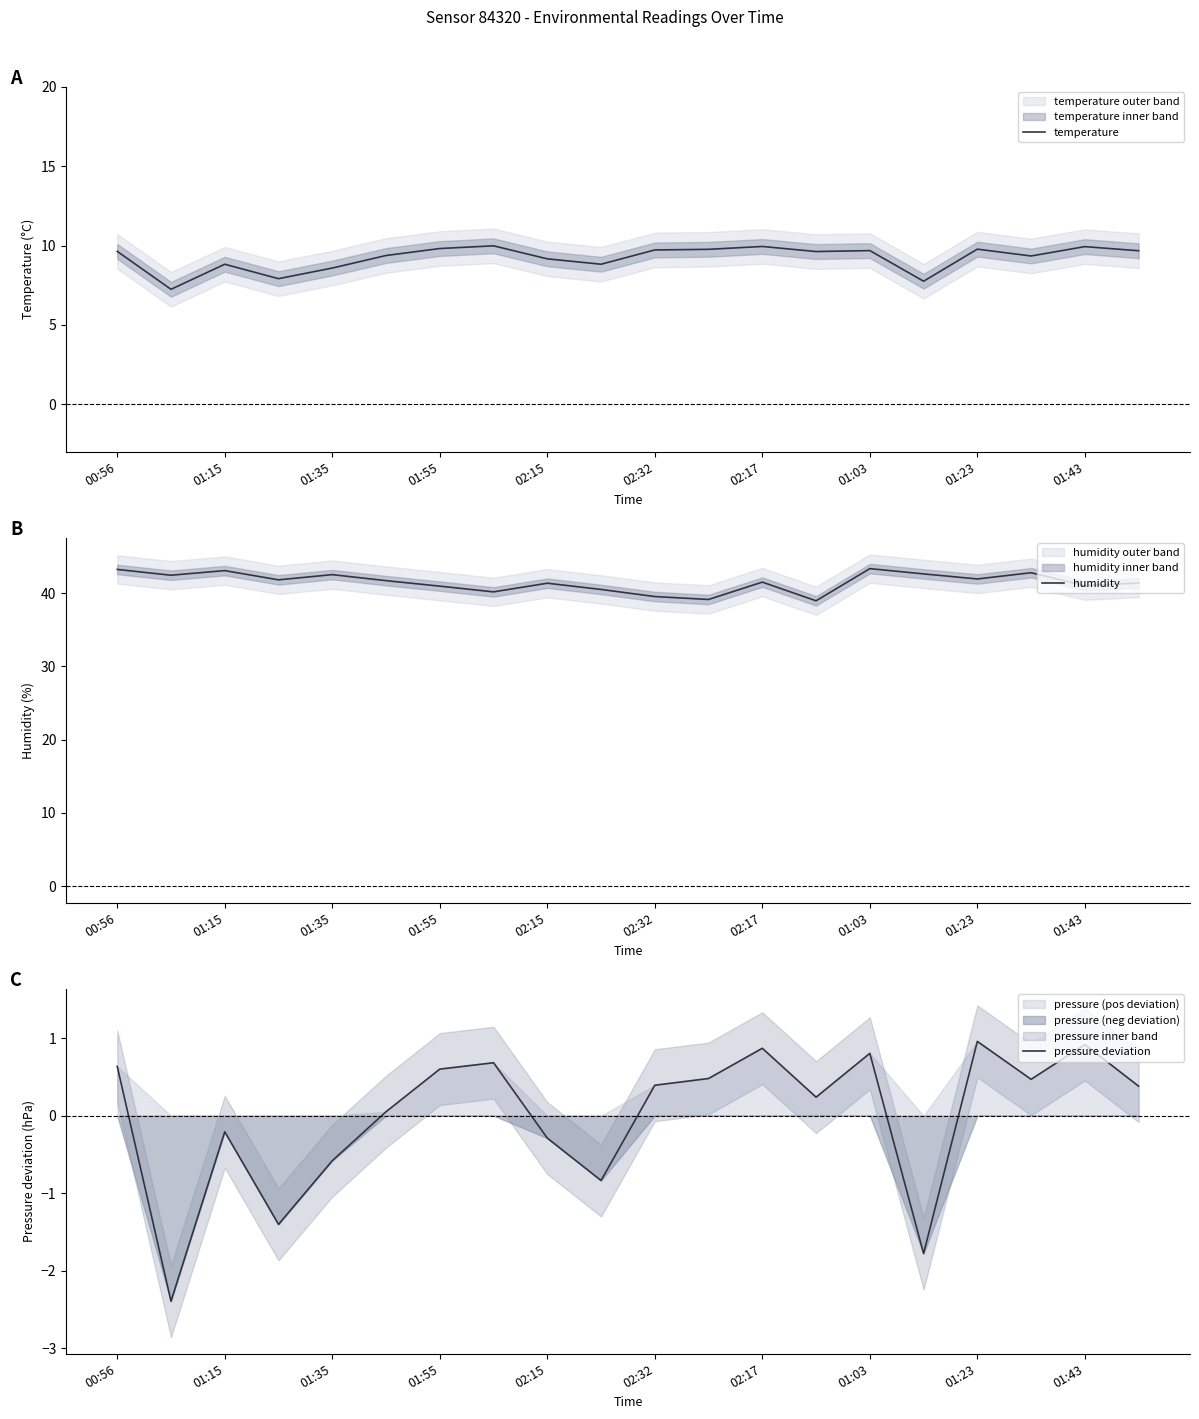

What is the difference between the maximum and minimum values in the temperature series?

2.7